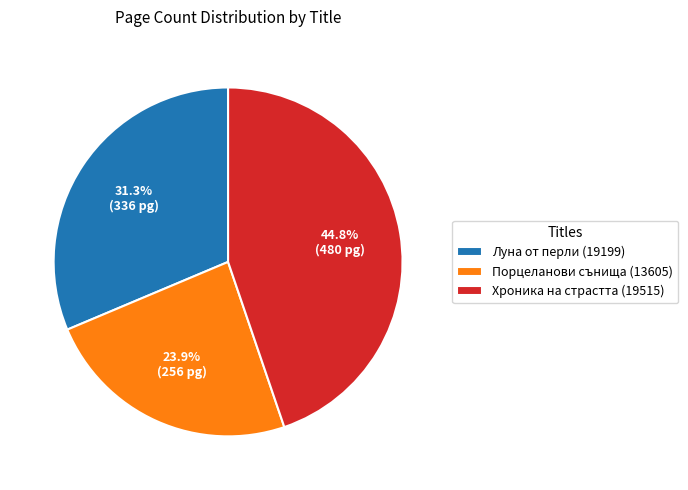

Does Хроника на страстта (19515) represent more than half of the total?

No